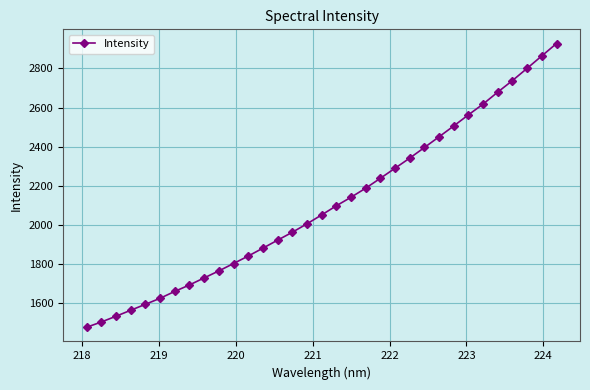

What is the difference between the maximum and minimum values?

1449.1